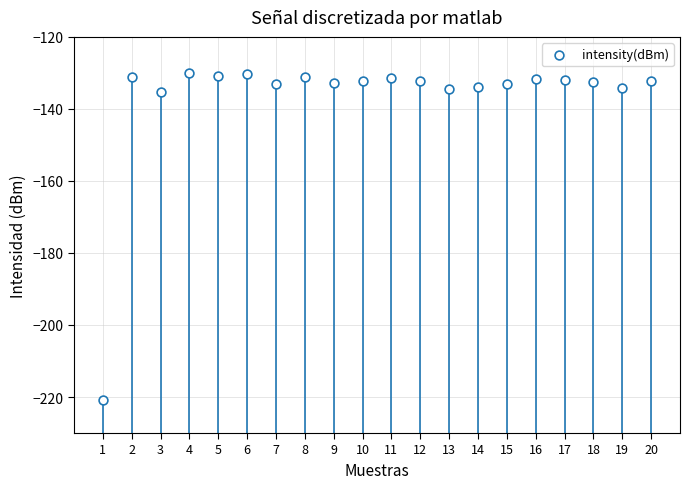

What is the range of X values (max minus min)?

19.0